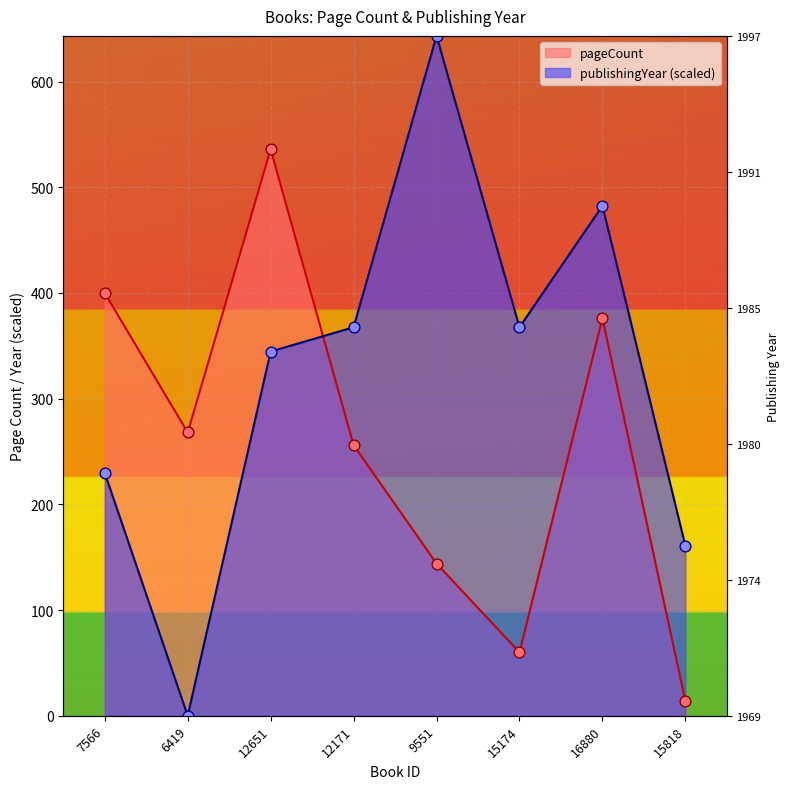

At how many categories does at least one series exceed 469?

3